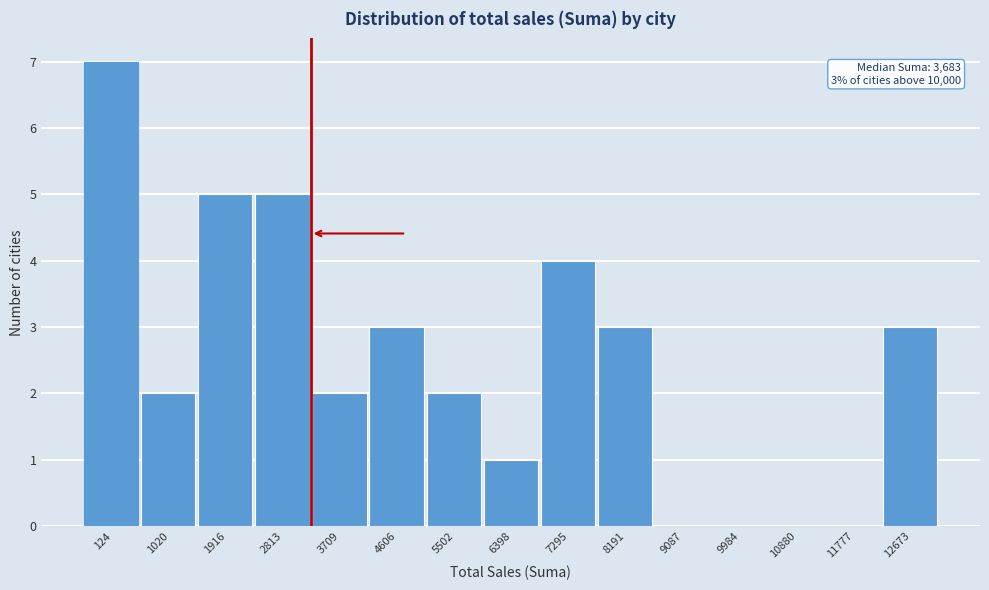

Reading left to right, what are all the values shown in this chart?

124=7	1020=2	1916=5	2813=5	3709=2	4606=3	5502=2	6398=1	7295=4	8191=3	9087=0	9984=0	10880=0	11777=0	12673=3